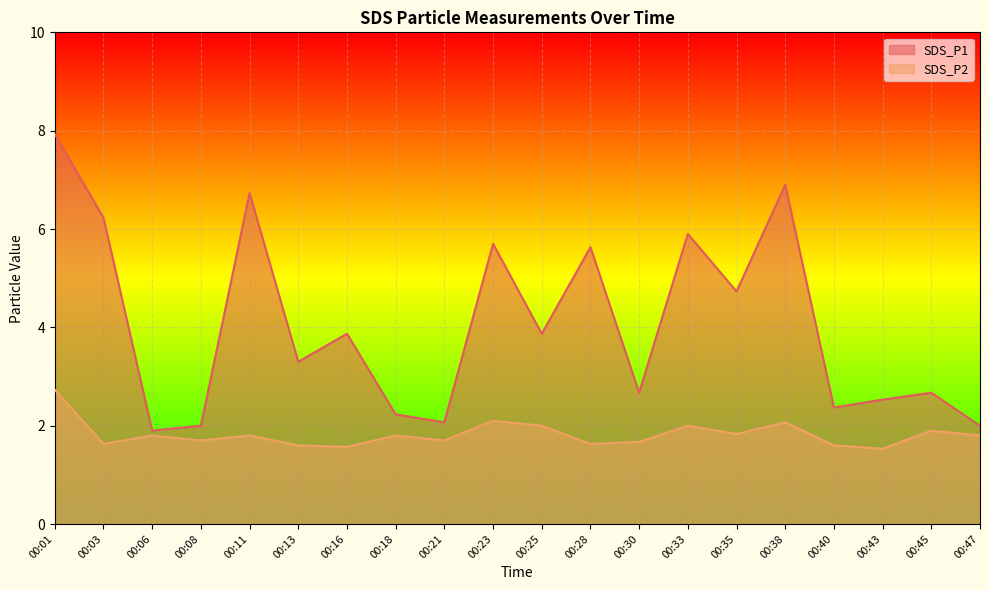

How many series are shown in this chart?

2